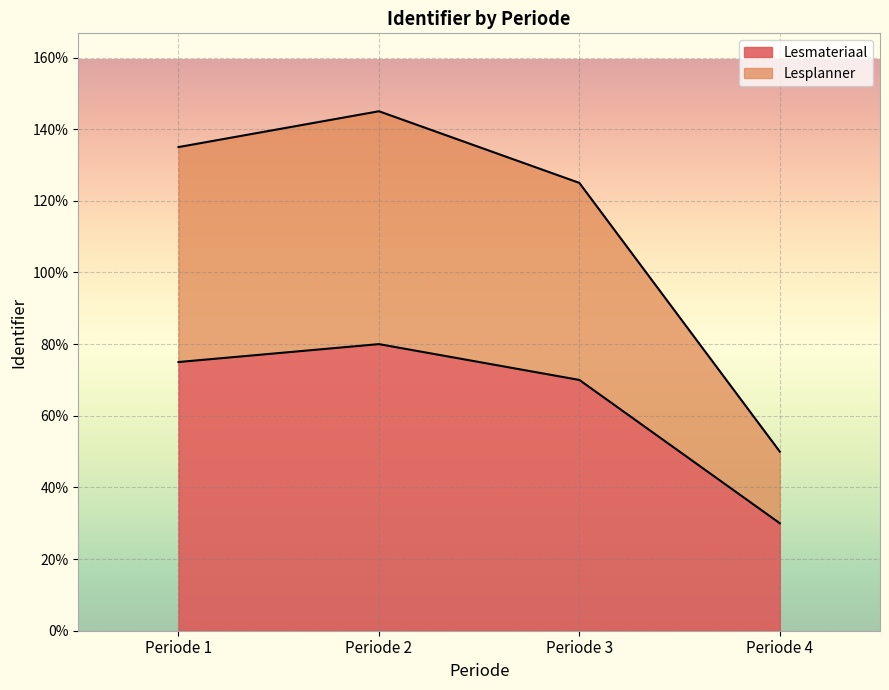

Reading left to right, extract all data points from this chart.

Lesmateriaal: Periode 1=75	Periode 2=80	Periode 3=70	Periode 4=30
Lesplanner: Periode 1=135	Periode 2=145	Periode 3=125	Periode 4=50